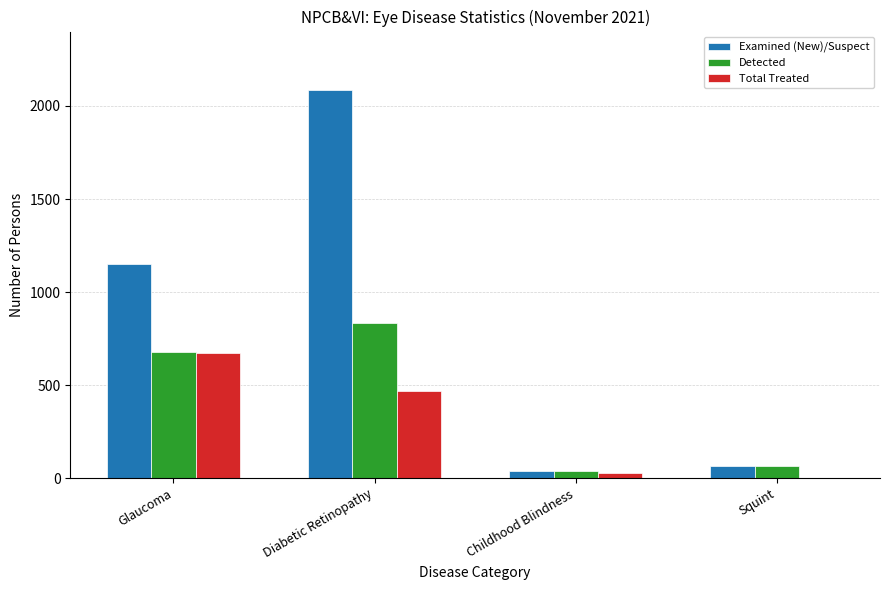

What is the total value across all series at Glaucoma?

2501